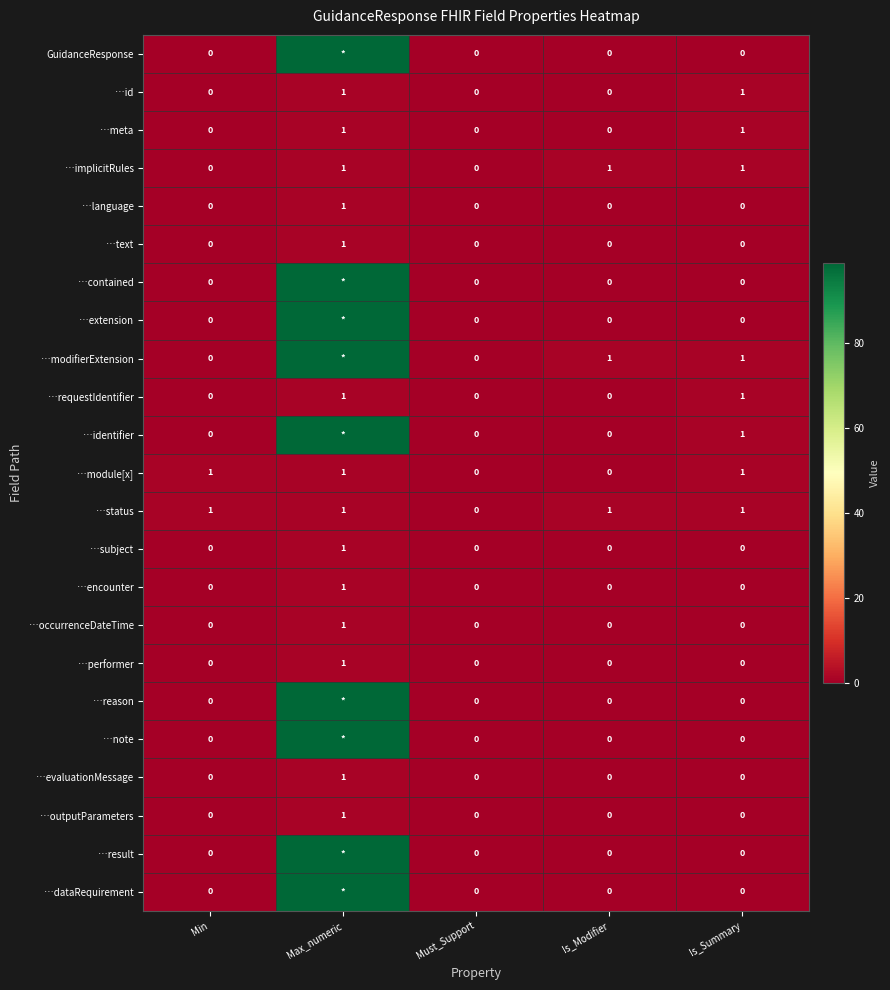

At which category does the chart reach its minimum across all series?

Min